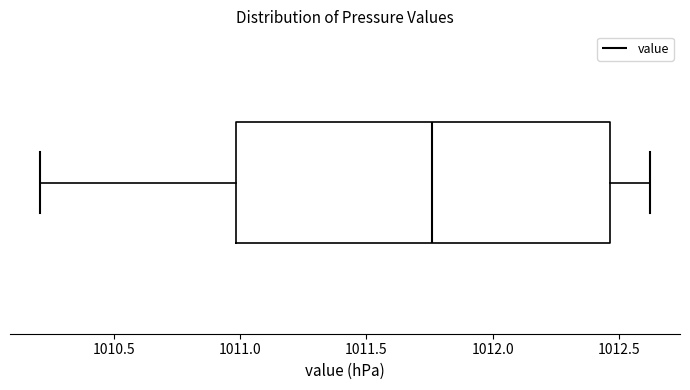

Transcribe this box plot: give where the median line is, the range the box spans, and where the two whiskers end, as read against the x-axis. The values are not printed on the chart, so give them approximately, as read against the axis.

median 1011.75, box 1011.00 to 1012.45, whiskers 1010.20 to 1012.60